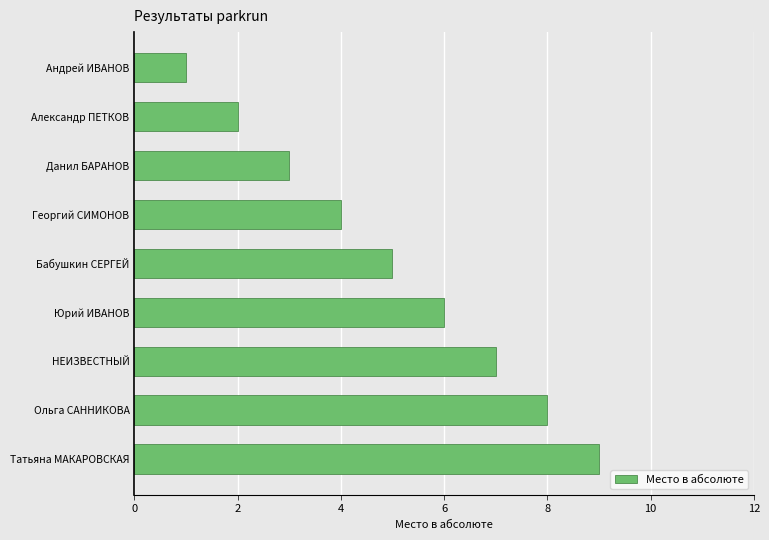

True or false: the data shows 3 at Данил БАРАНОВ.

True